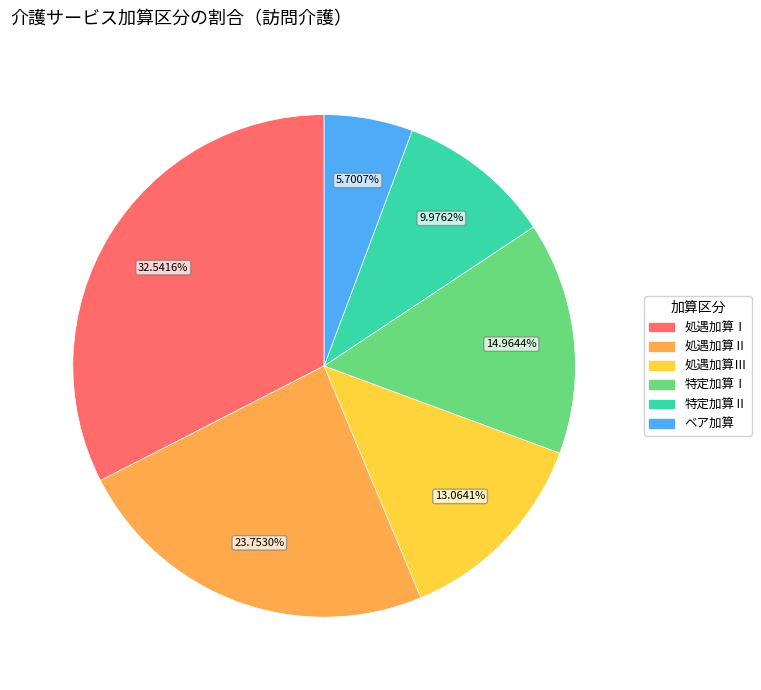

Is there any slice that represents more than half of the pie?

No